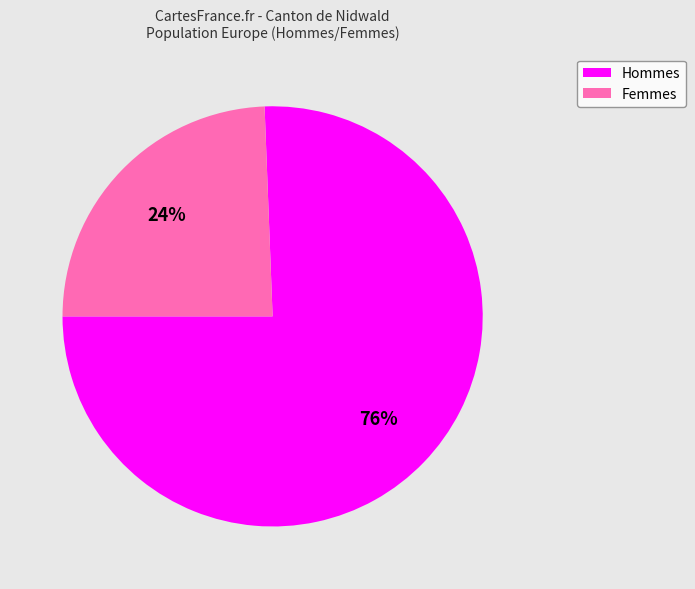

Is there any slice that represents more than half of the pie?

Yes